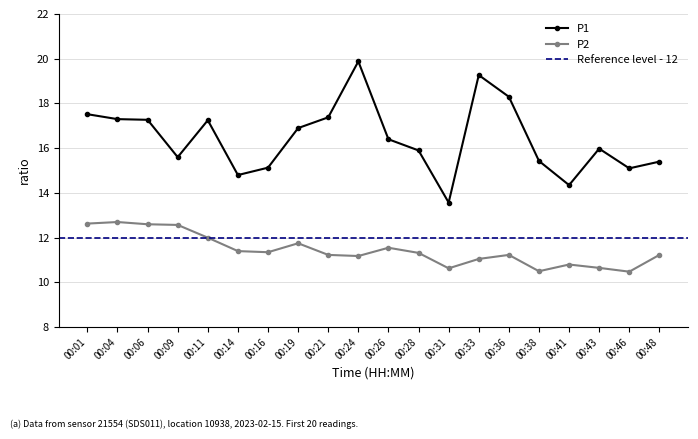

What is the approximate value of P1 at 00:48?

15.4